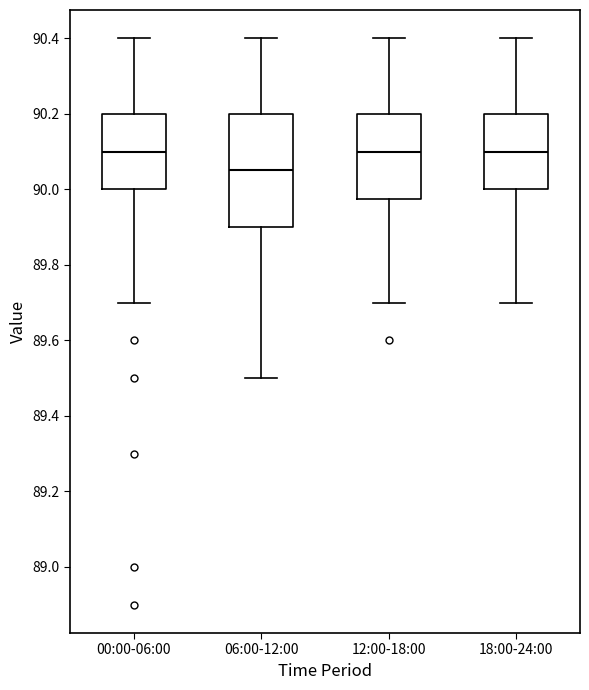

Reading left to right, read every box against the y-axis: the position of its median line, the range the box covers, and the ends of its whiskers. The values are not printed on the chart, so give them approximately, as read against the axis.

00:00-06:00: median 90.10, box 90.00 to 90.20, whiskers 89.70 to 90.40
06:00-12:00: median 90.06, box 89.90 to 90.20, whiskers 89.50 to 90.40
12:00-18:00: median 90.10, box 89.98 to 90.20, whiskers 89.70 to 90.40
18:00-24:00: median 90.10, box 90.00 to 90.20, whiskers 89.70 to 90.40